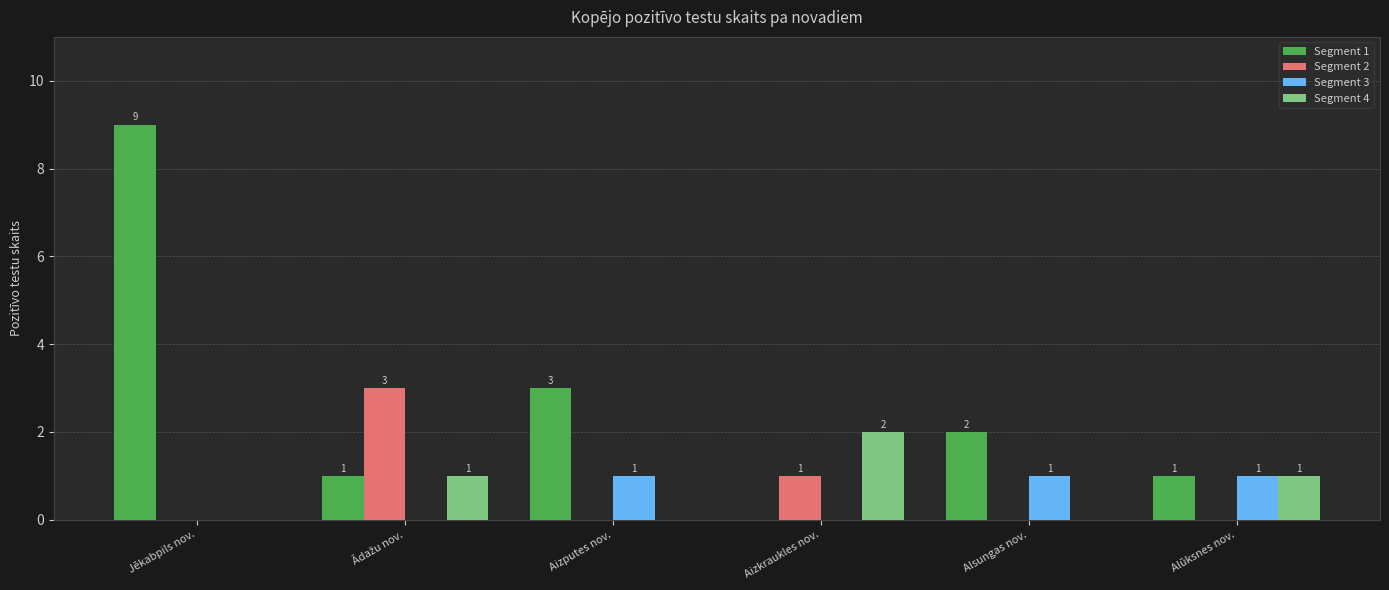

Is it true that Segment 3 equals 0 at Alūksnes nov.?

False